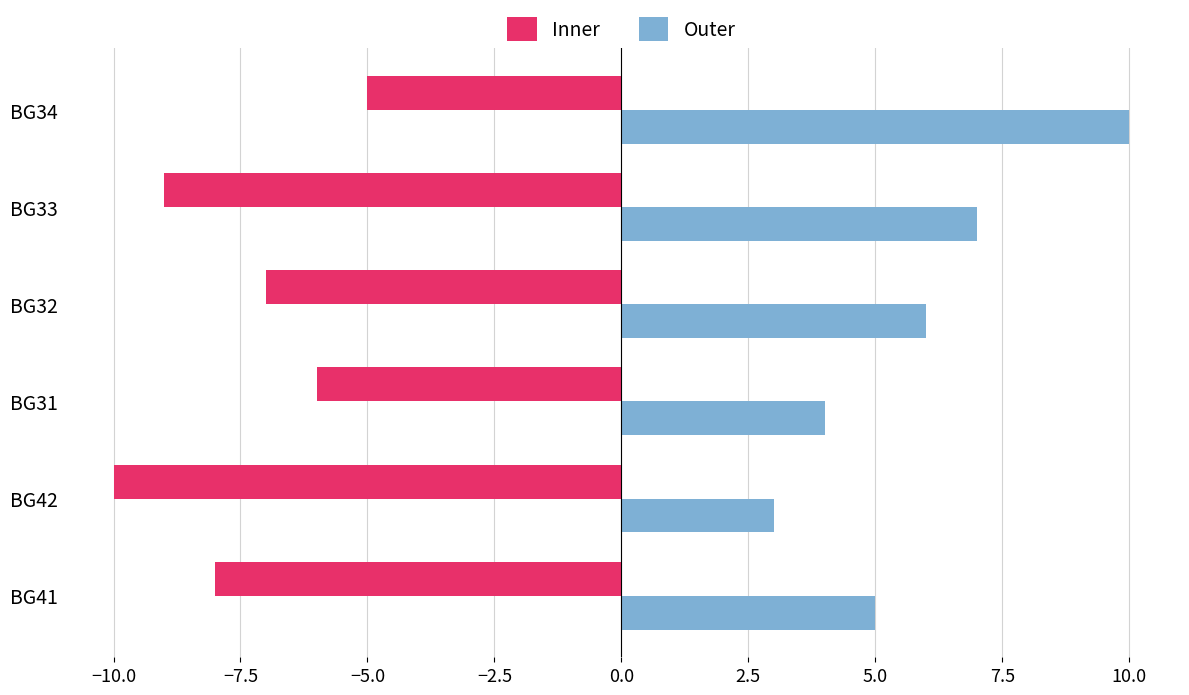

Which series changed the most between BG42 and BG31?

Inner